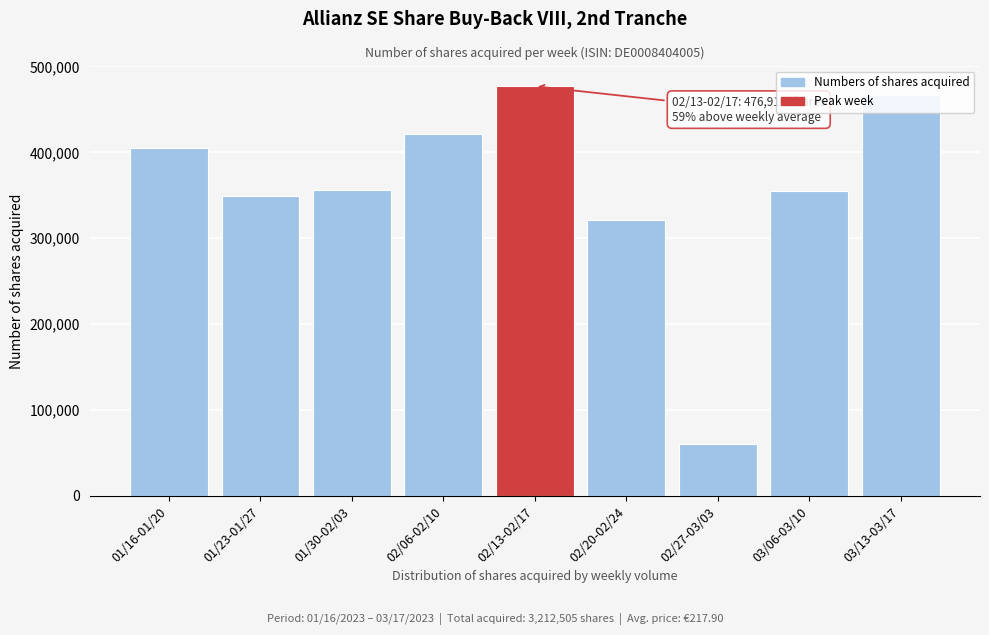

At which category does the chart reach its minimum across all series?

02/27-03/03